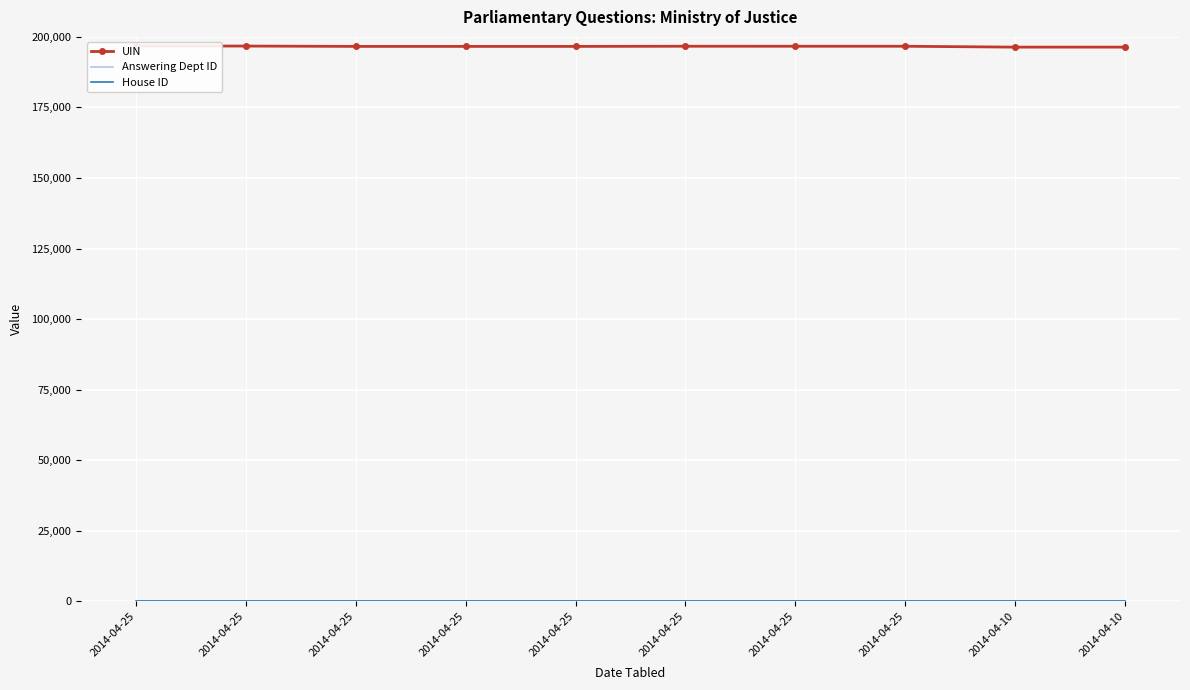

Rank the series by their maximum value, from lowest to highest.

House ID, Answering Dept ID, UIN